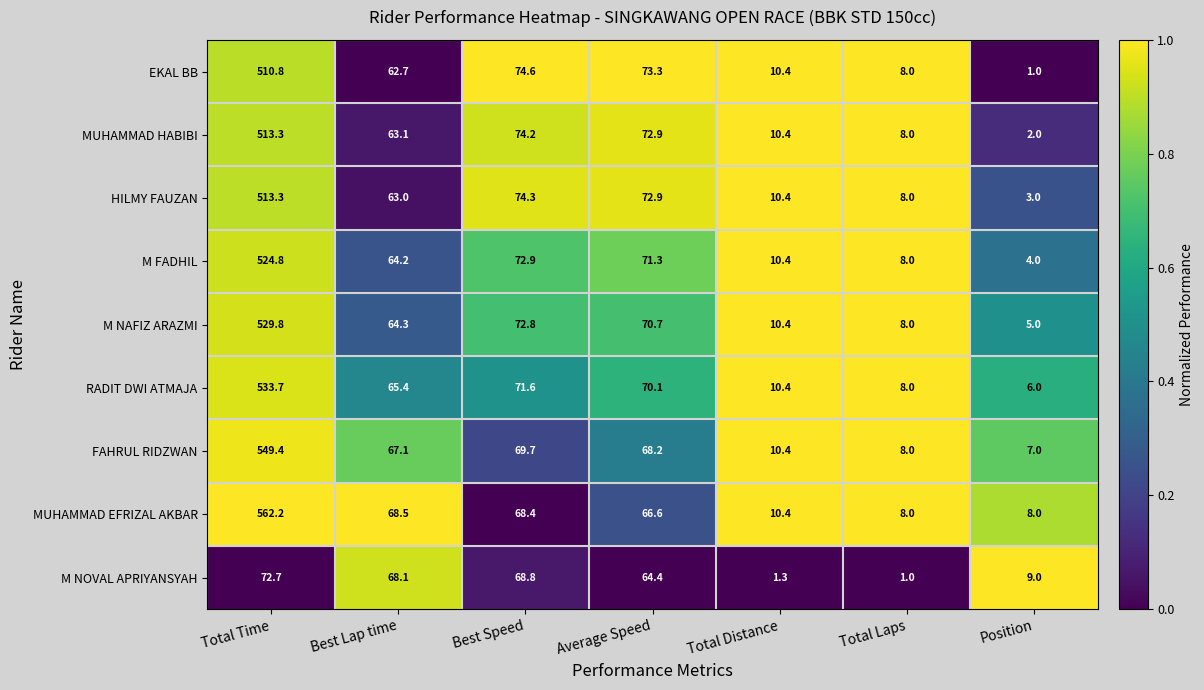

At which category is the sum across all series the highest?

Total Time